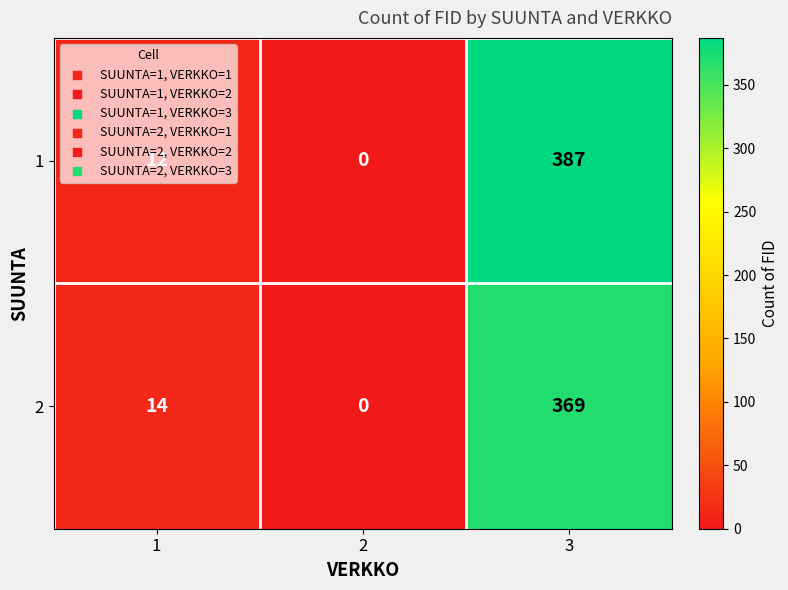

What is the highest value of the 2 series?

369